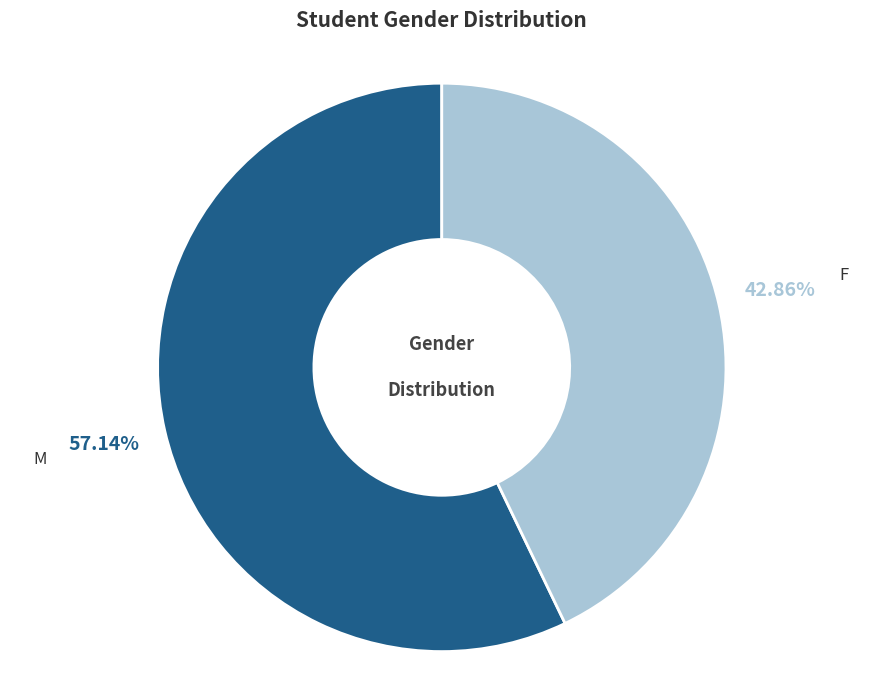

Does F account for over 50% of the chart?

No